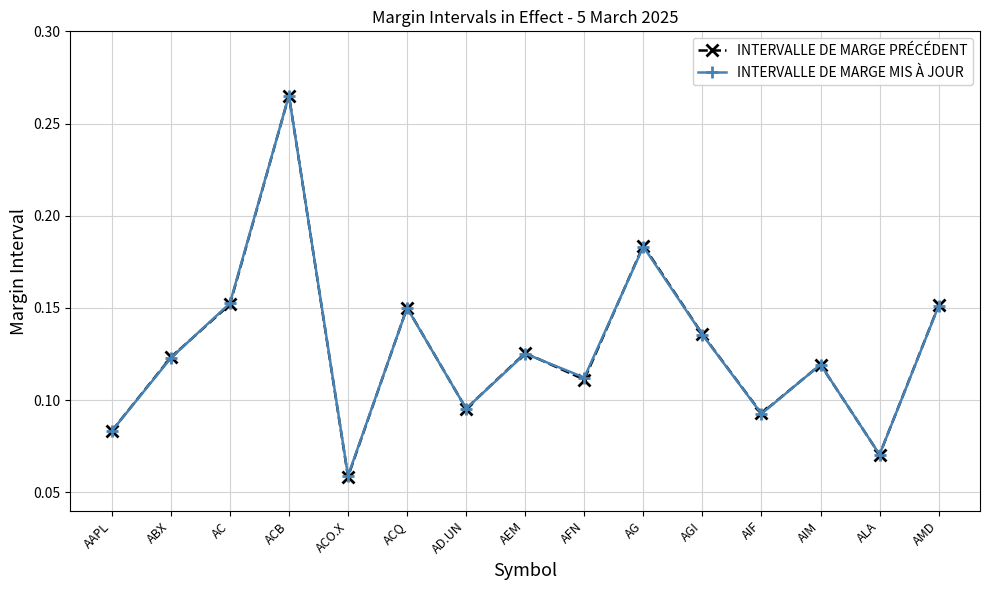

At which category does the chart reach its peak across all series?

ACB